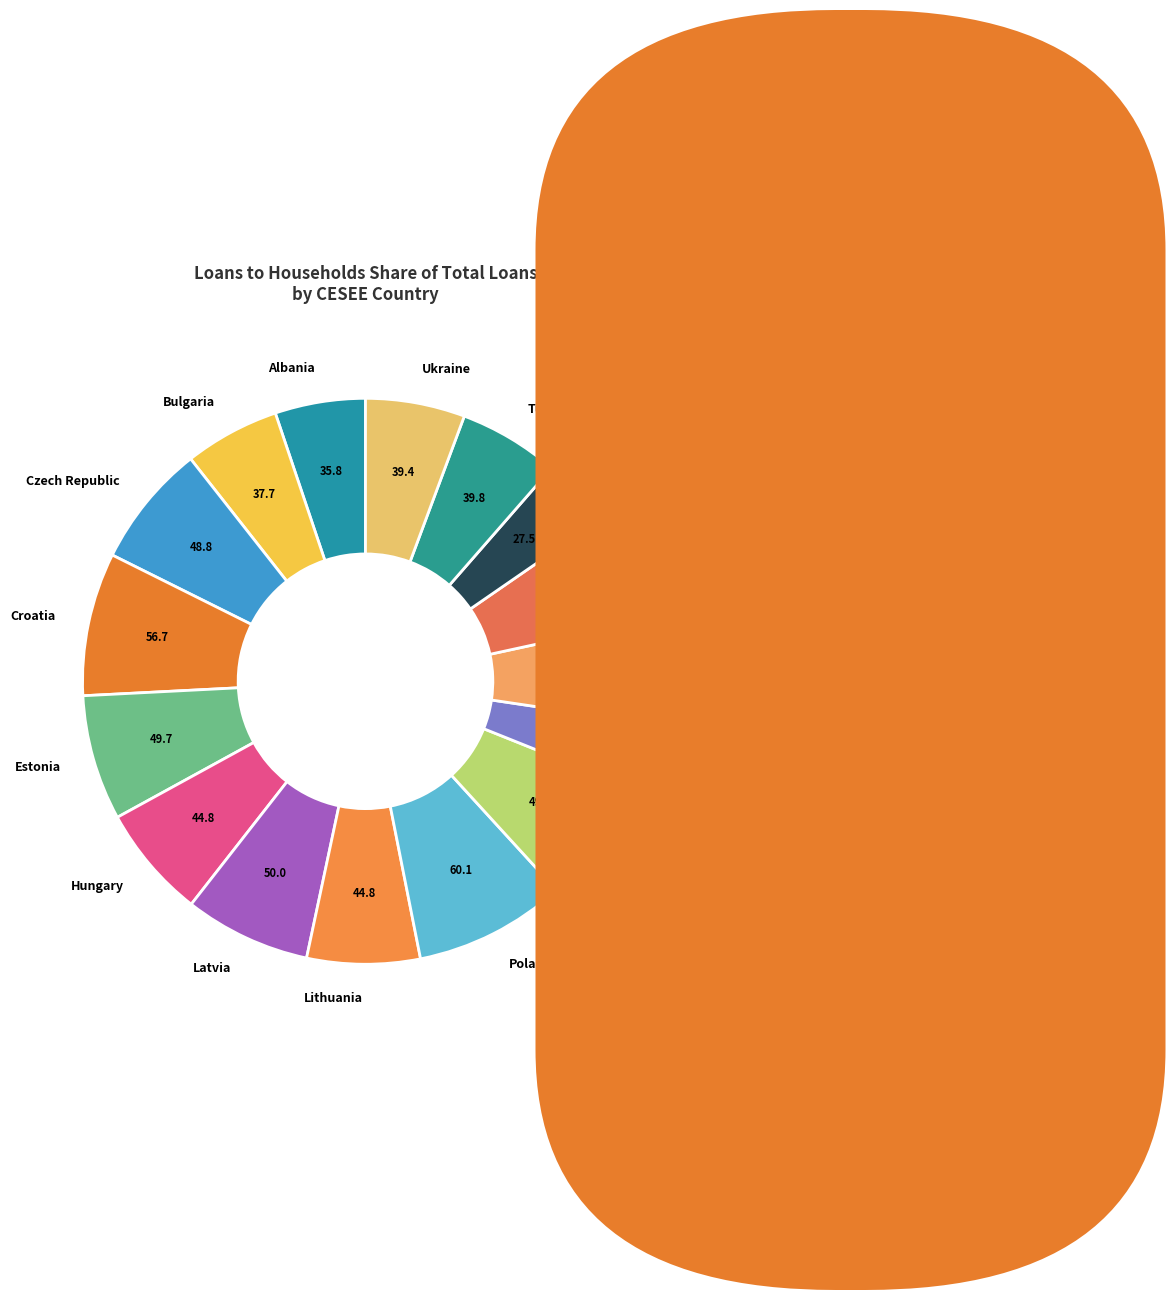

Is Czech Republic the majority of the pie?

No